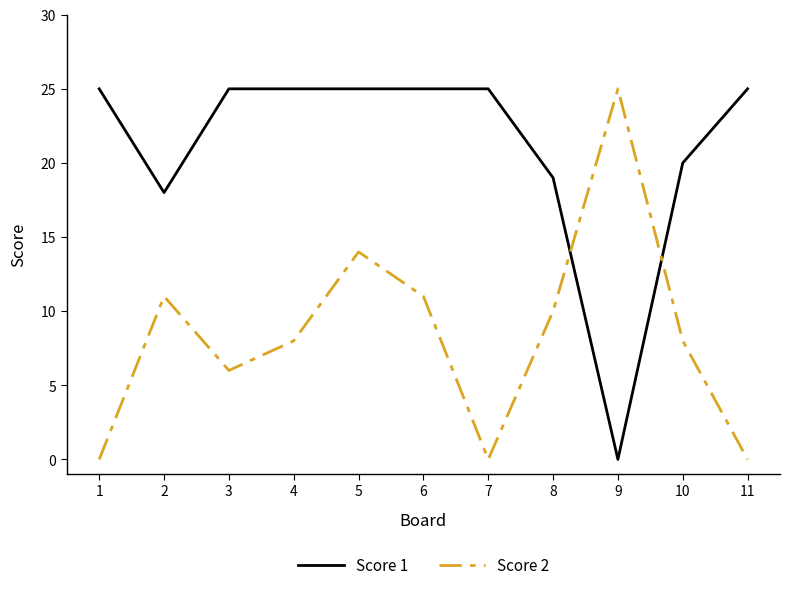

Reading left to right, list all the values displayed in this chart.

Score 1: 25	18	25	25	25	25	25	19	0	20	25
Score 2: 0	11	6	8	14	11	0	10	25	8	0